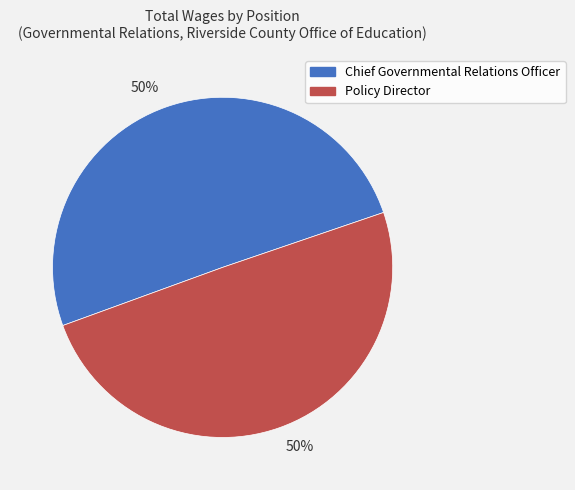

To the nearest percent, what is the average slice percentage?

50%